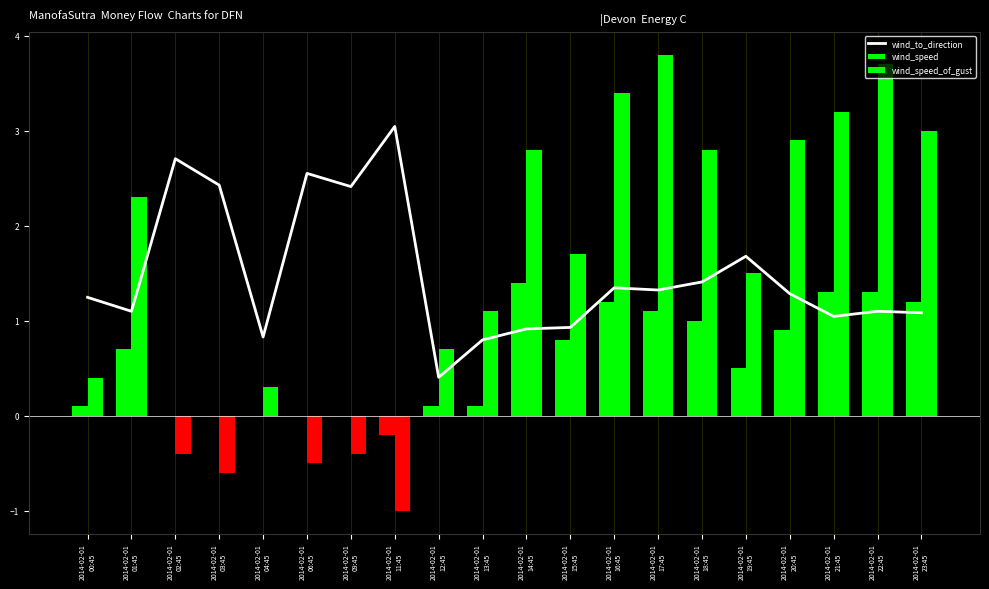

What is the ratio of the value at 2014-02-01
22:45 to the value at 2014-02-01
09:45?

0.5